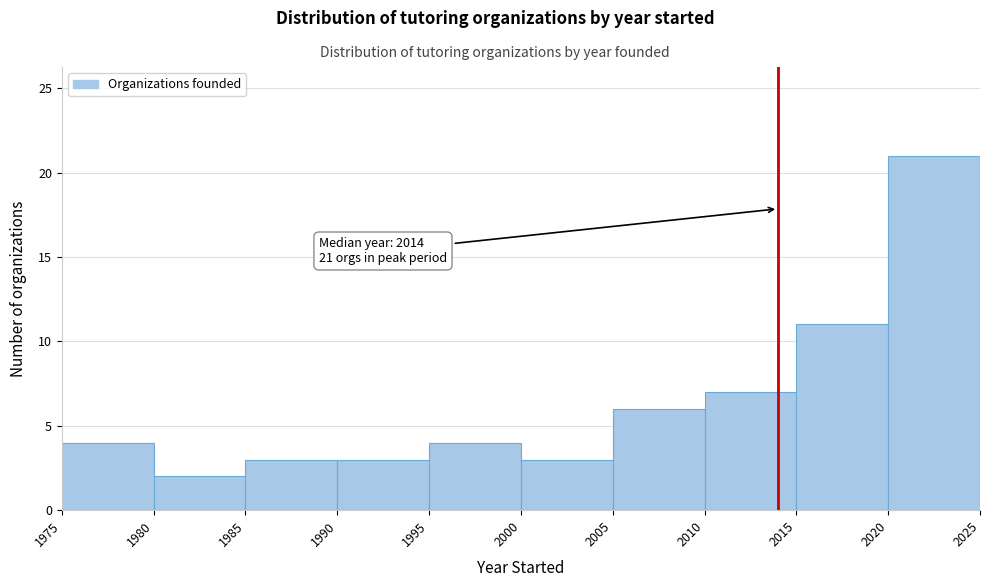

Over which range of the x-axis is the bar tallest?

2020 to 2025